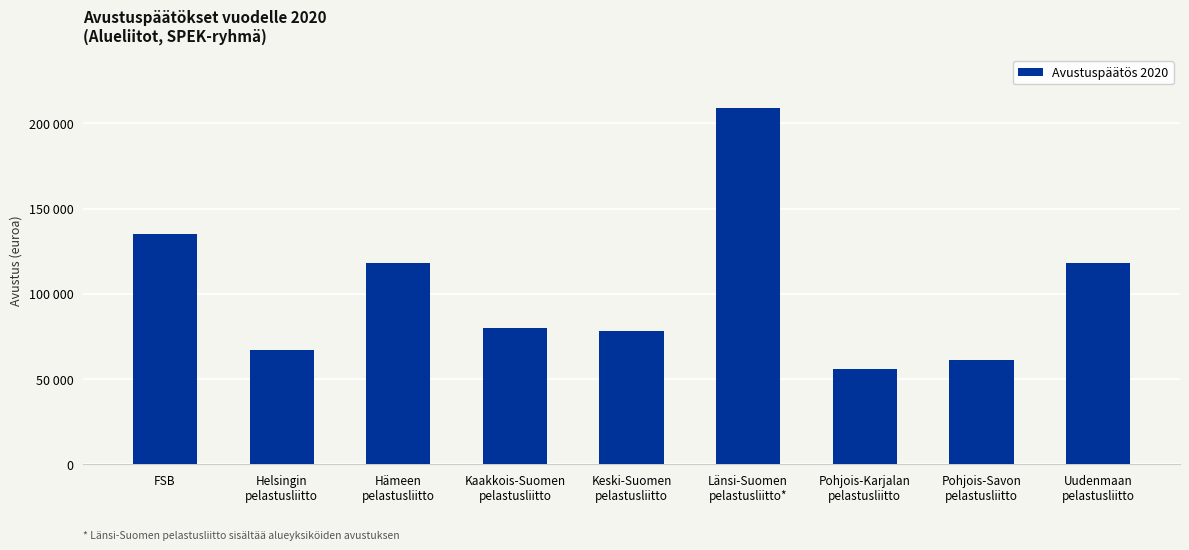

Reading right to left, transcribe all the data shown in this chart.

Uudenmaan
pelastusliitto=118000	Pohjois-Savon
pelastusliitto=61000	Pohjois-Karjalan
pelastusliitto=56000	Länsi-Suomen
pelastusliitto*=209000	Keski-Suomen
pelastusliitto=78000	Kaakkois-Suomen
pelastusliitto=80000	Hämeen
pelastusliitto=118000	Helsingin
pelastusliitto=67000	FSB=135000